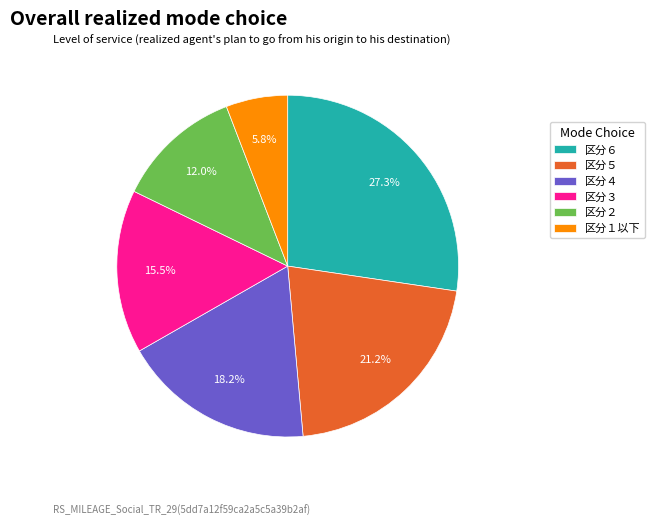

Which slice is the smallest?

区分１以下